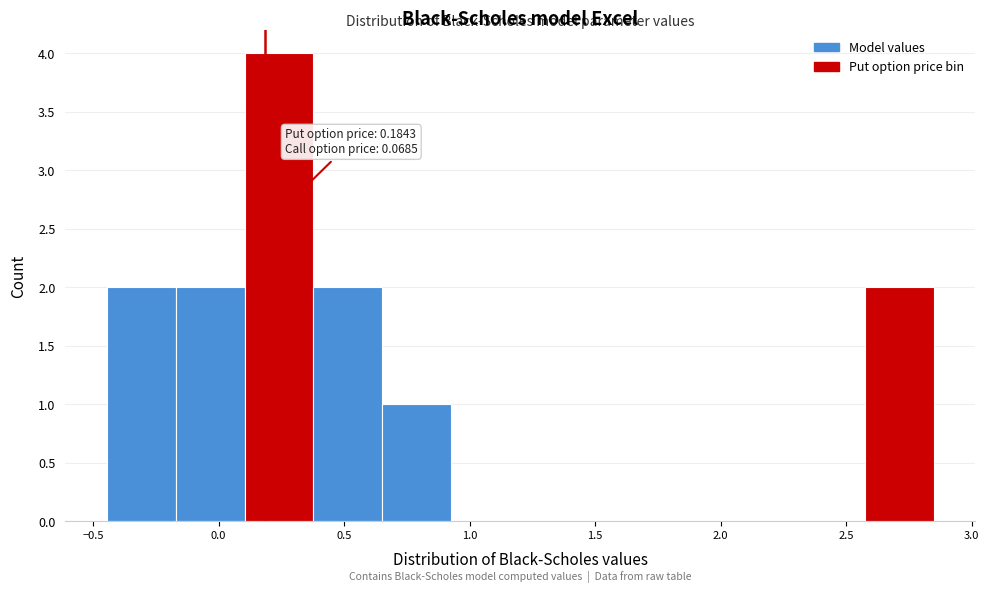

Which range on the x-axis has the tallest bar?

0.10 to 0.40